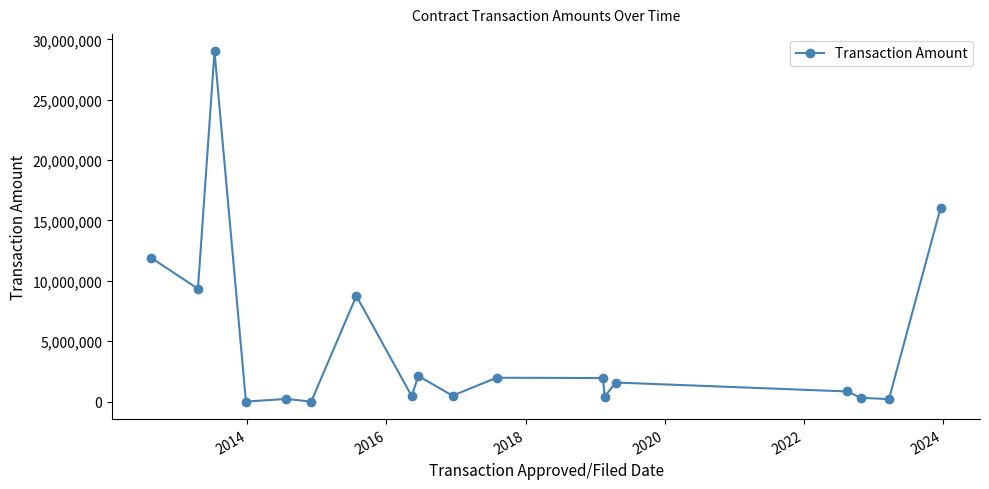

True or false: there are more than 0 points higher than both neighbors.

True